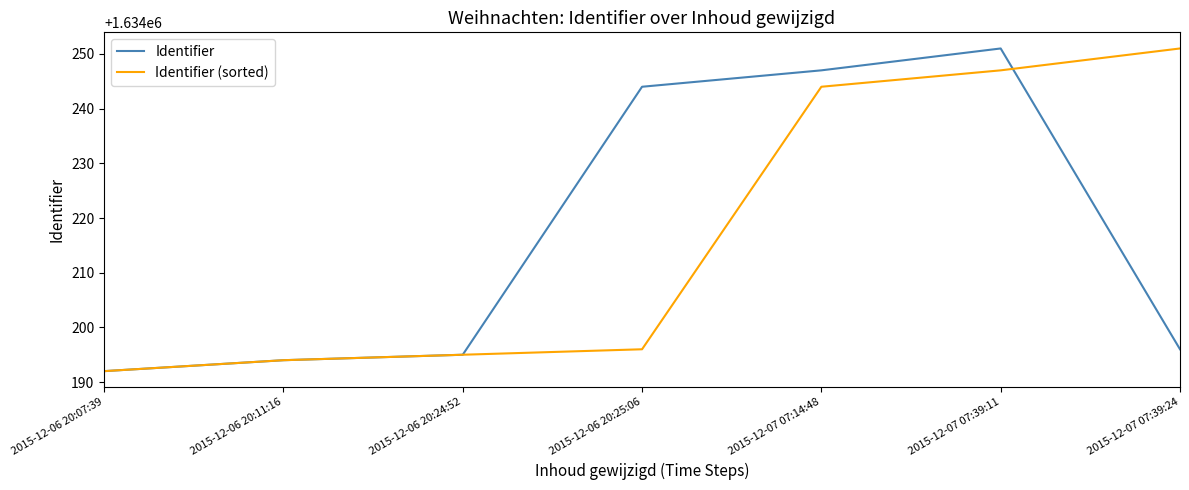

What are all the series names shown in the legend?

Identifier, Identifier (sorted)